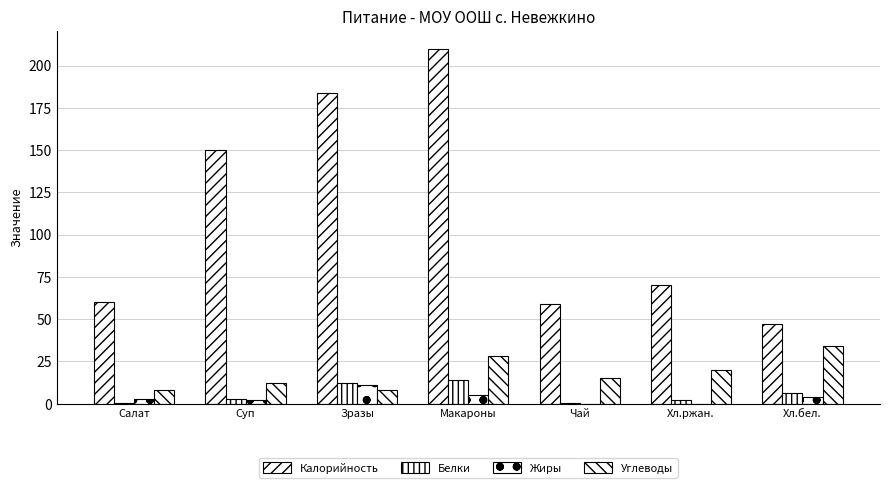

What is the value of the Калорийность bar at the 3rd from the left?

184.0